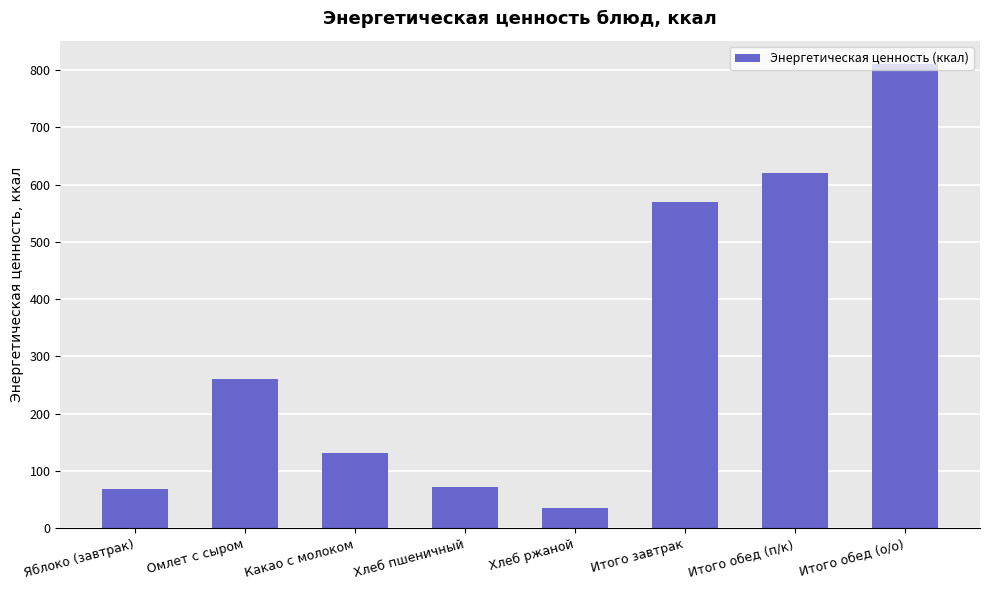

How many values are below 261?

4